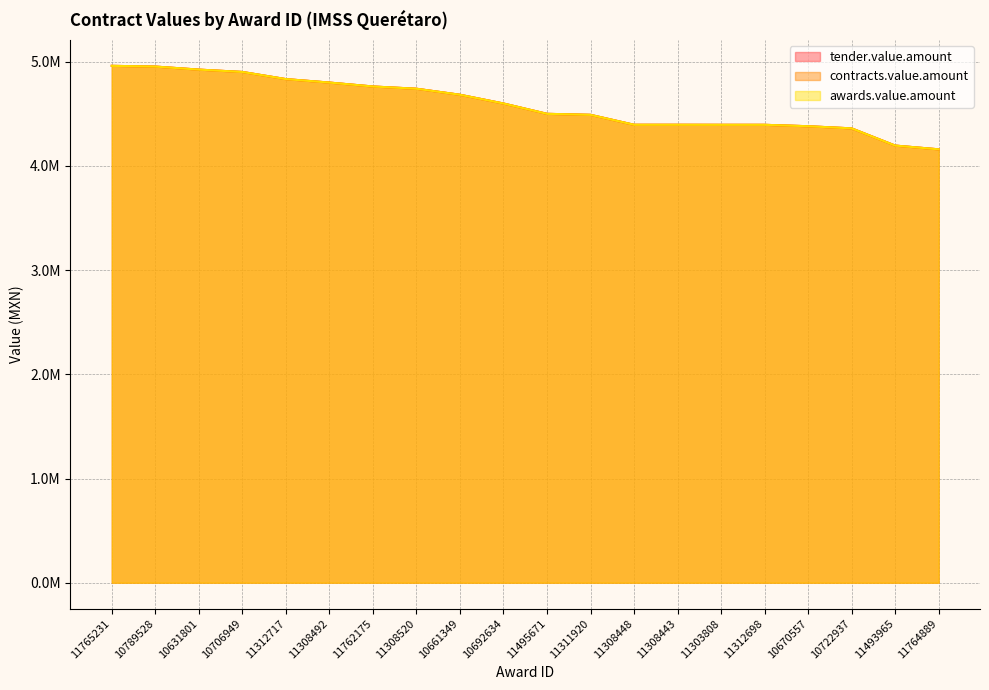

Reading left to right, list all the values displayed in this chart.

tender.value.amount: 4960512.8	4953508.3	4924348.5	4901817.2	4833276.0	4800000.0	4762277.5	4740819.2	4683000.0	4599080.6	4500000.0	4490318.0	4394918.9	4394913.8	4394516.8	4394516.8	4380930.3	4360391.2	4195283.8	4159291.2
contracts.value.amount: 4960512.8	4953508.3	4924348.5	4901817.2	4833276.0	4800000.0	4762277.5	4740819.2	4683000.0	4599080.6	4500000.0	4490318.0	4394918.9	4394913.8	4394516.8	4394516.8	4380930.3	4360391.2	4195283.8	4159291.2
awards.value.amount: 4960512.8	4953508.3	4924348.5	4901817.2	4833276.0	4800000.0	4762277.5	4740819.2	4683000.0	4599080.6	4500000.0	4490318.0	4394918.9	4394913.8	4394516.8	4394516.8	4380930.3	4360391.2	4195283.8	4159291.2